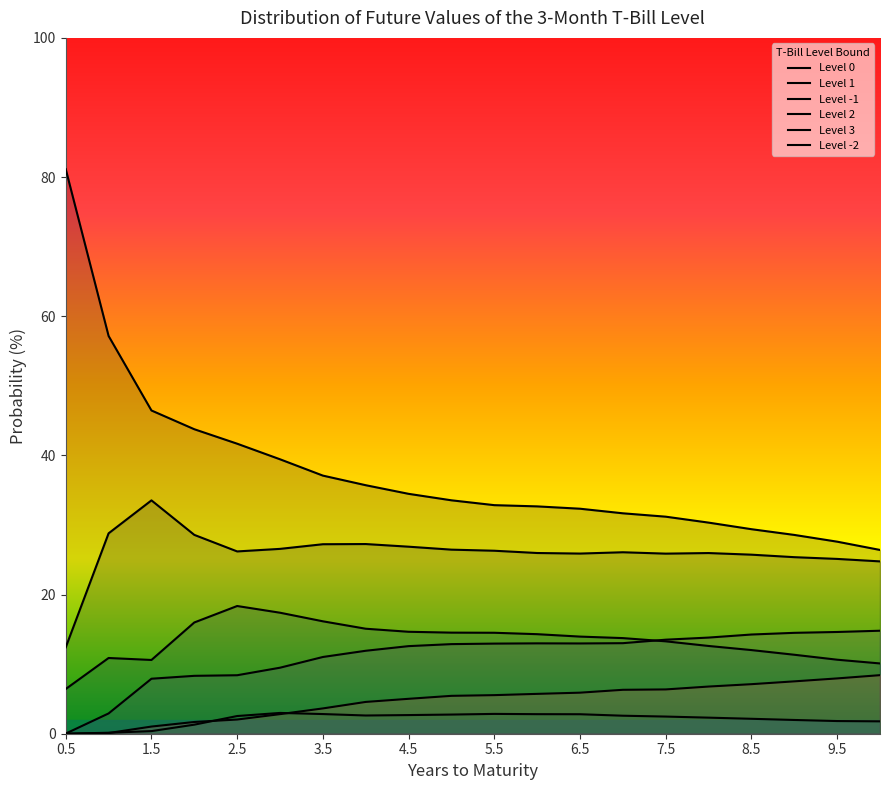

Is this an area chart (filled region under the line)?

No